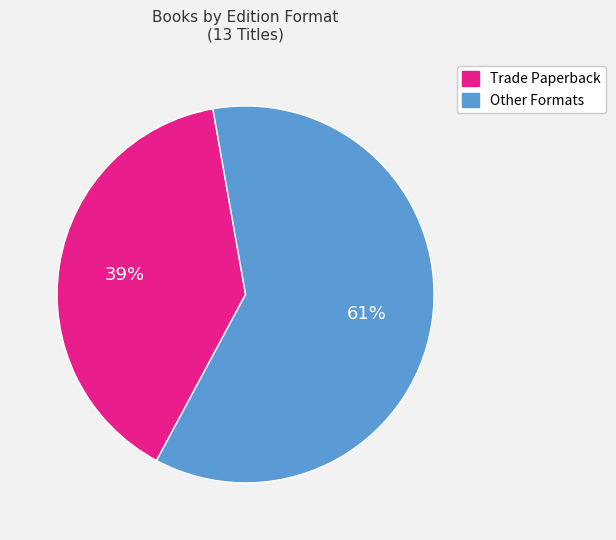

Is there a majority slice in this chart?

Yes